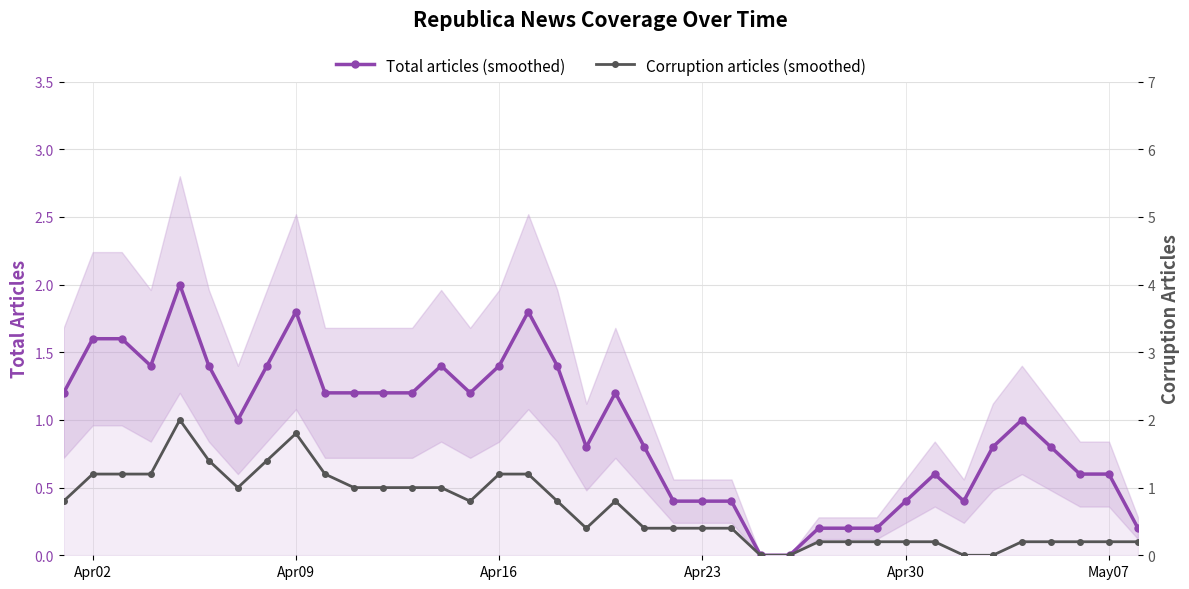

The value of Total articles (smoothed) at Apr09 is 2.8. True or false?

False